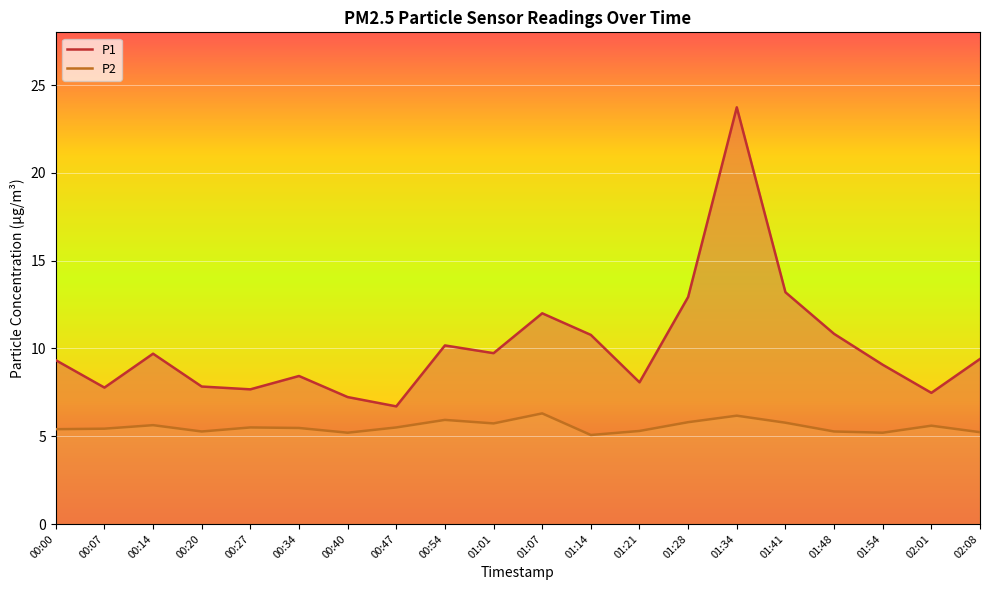

Which series has the largest total across all categories?

P1